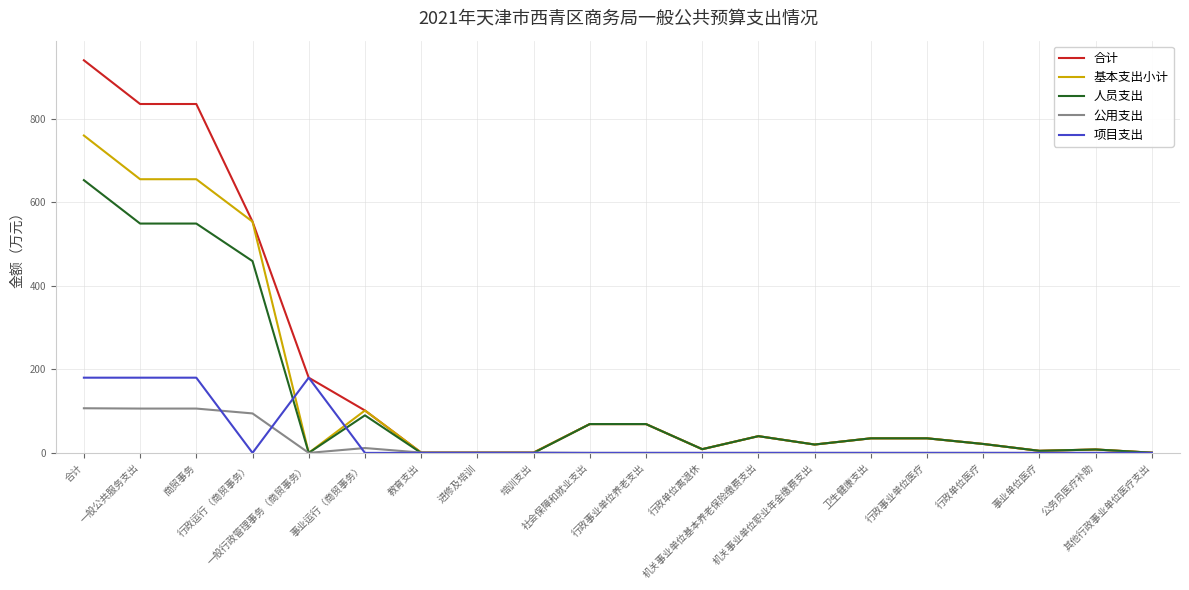

The value of 人员支出 at 事业单位医疗 is 4.9. True or false?

True